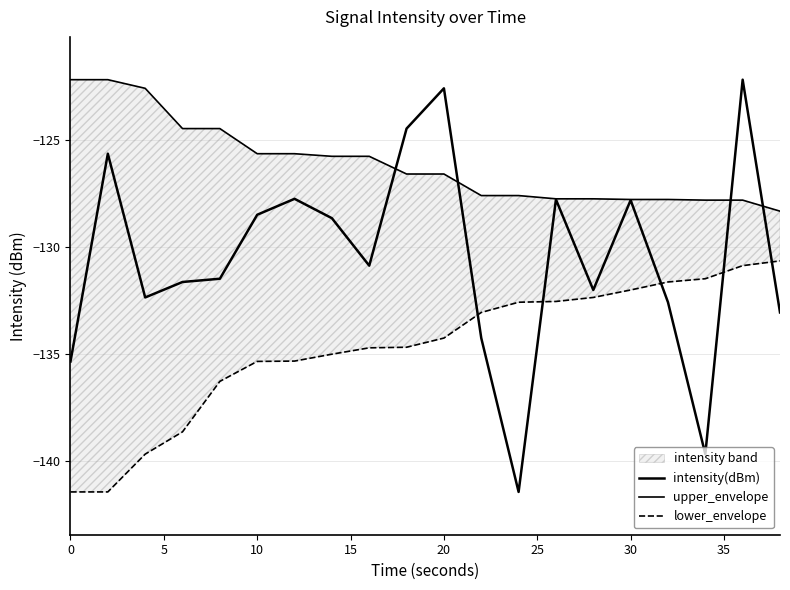

What are all the series names shown in the legend?

intensity(dBm), upper_envelope, lower_envelope